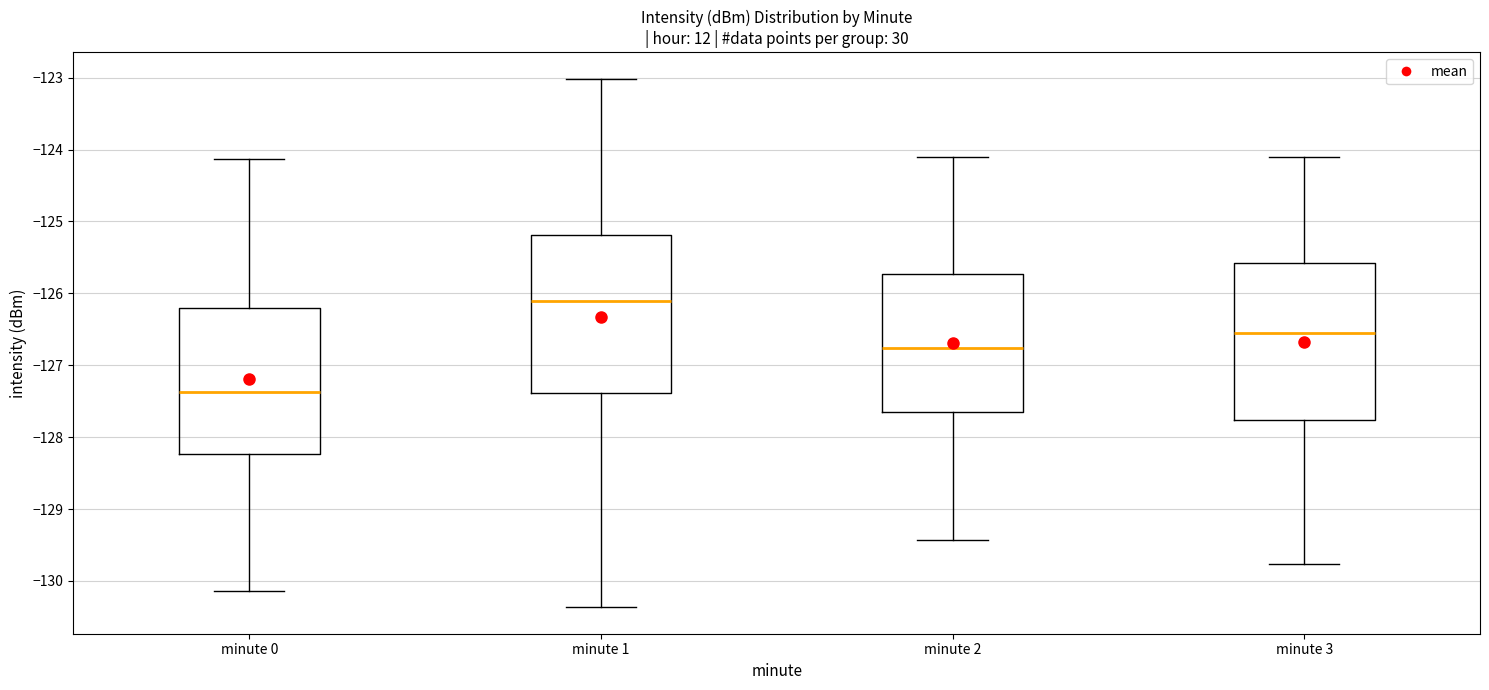

Which box has the lowest median line?

minute 0